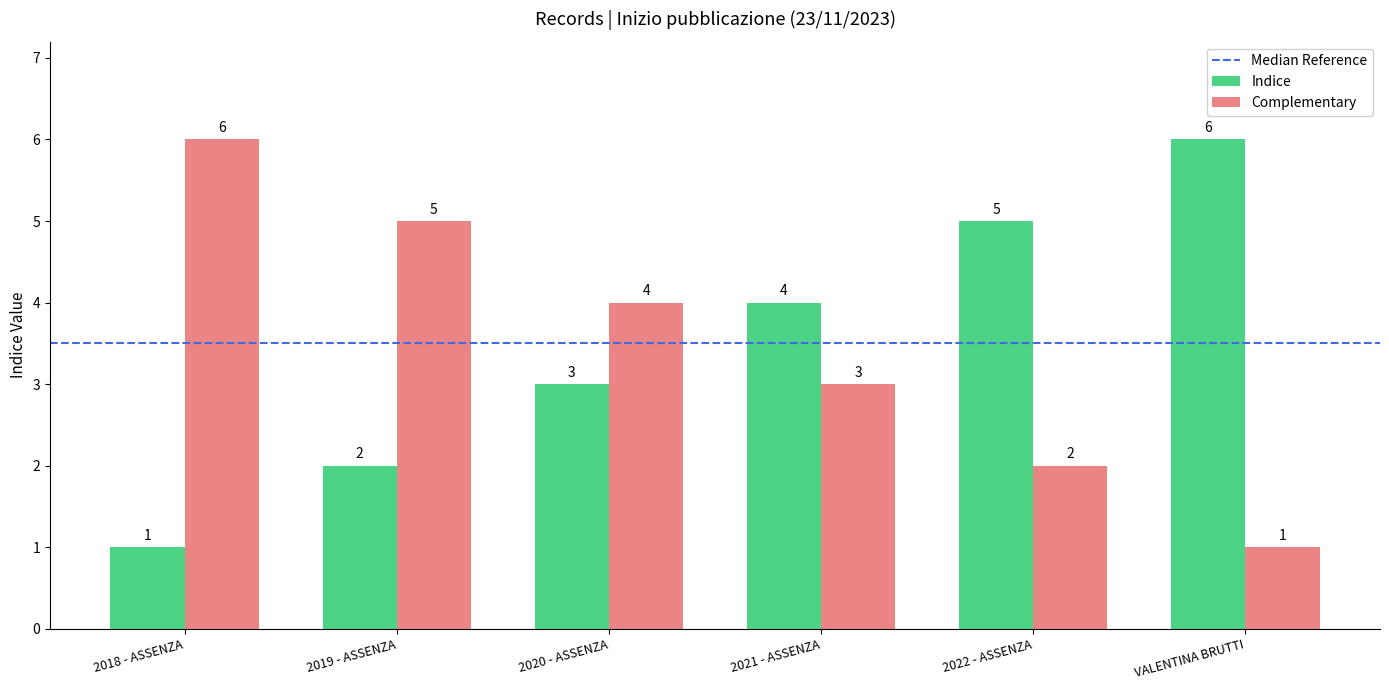

What value does the Indice series have at 2018 - ASSENZA?

1